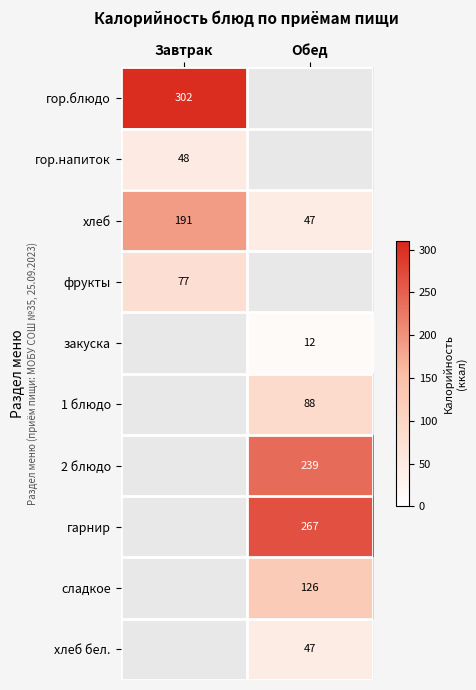

List the labels in order of хлеб value, smallest first.

Обед, Завтрак